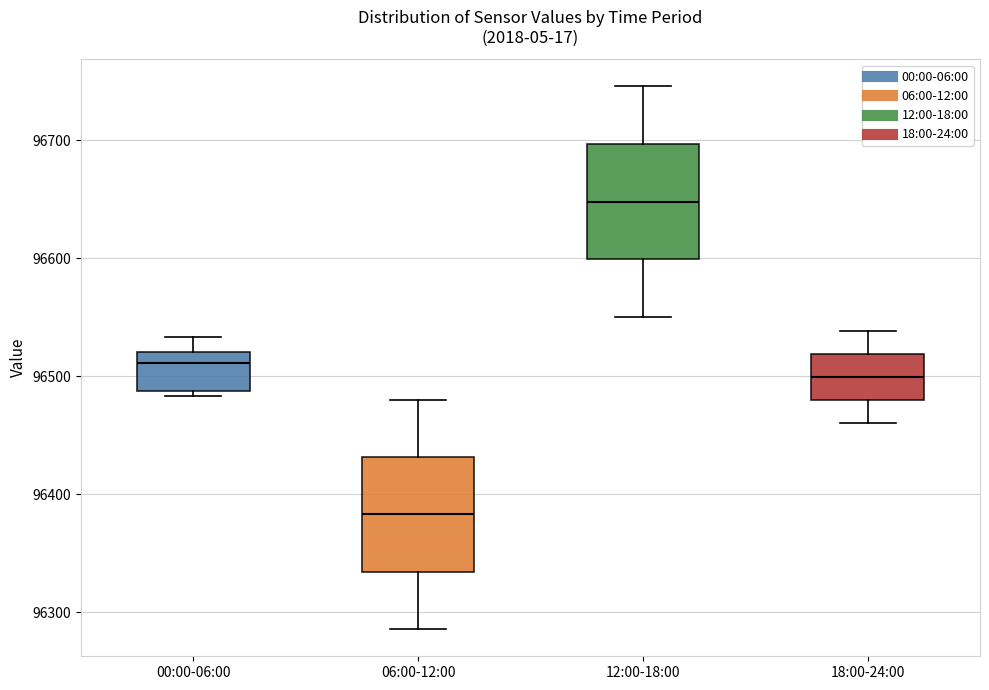

Reading left to right, read every box against the y-axis: the position of its median line, the range the box covers, and the ends of its whiskers. The values are not printed on the chart, so give them approximately, as read against the axis.

00:00-06:00: median 96510, box 96490 to 96520, whiskers 96480 to 96530
06:00-12:00: median 96380, box 96330 to 96430, whiskers 96290 to 96480
12:00-18:00: median 96650, box 96600 to 96700, whiskers 96550 to 96750
18:00-24:00: median 96500, box 96480 to 96520, whiskers 96460 to 96540